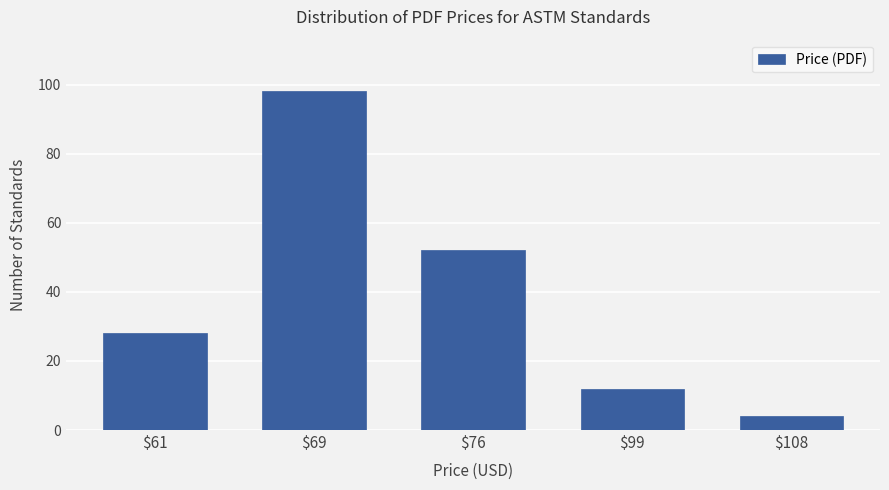

What is the difference between the second highest and second lowest values?

40